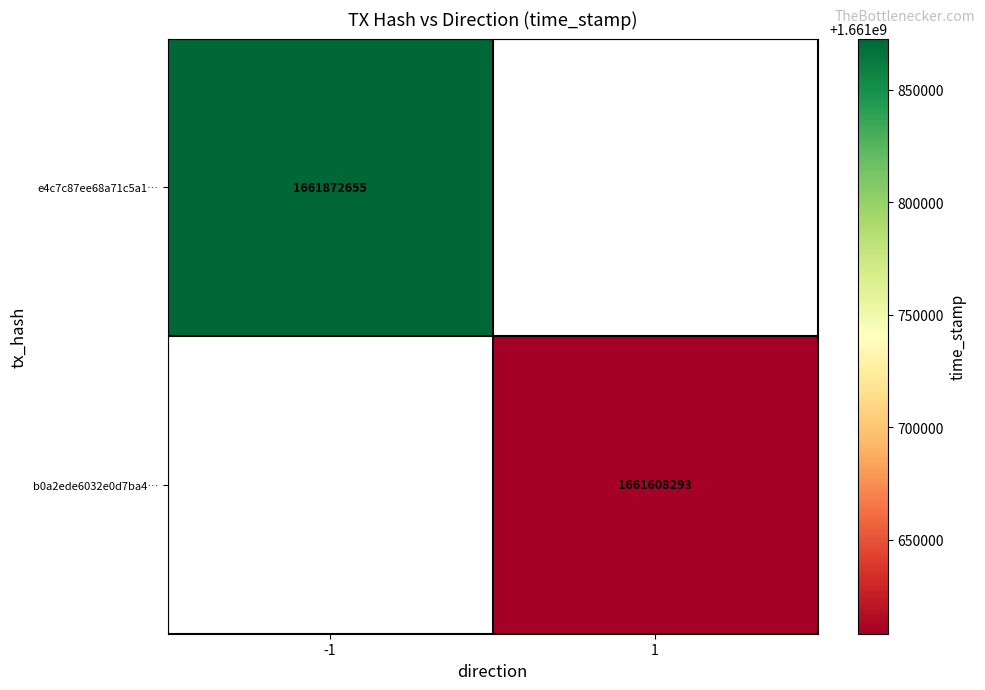

Is it true that b0a2ede6032e0d7ba4… equals 1661608293 at 1?

True